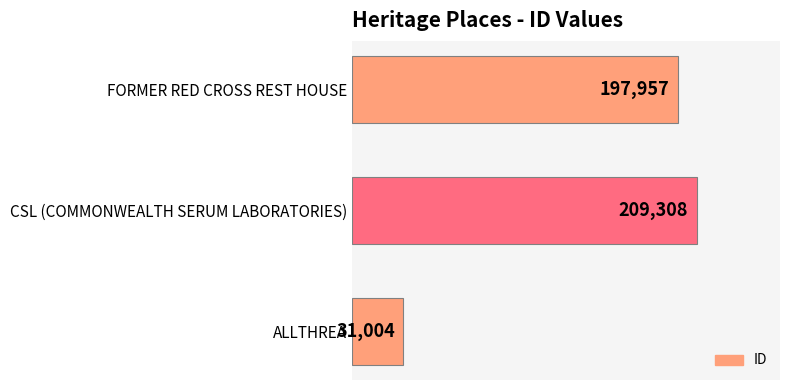

At which label is the value closest to 120156?

FORMER RED CROSS REST HOUSE